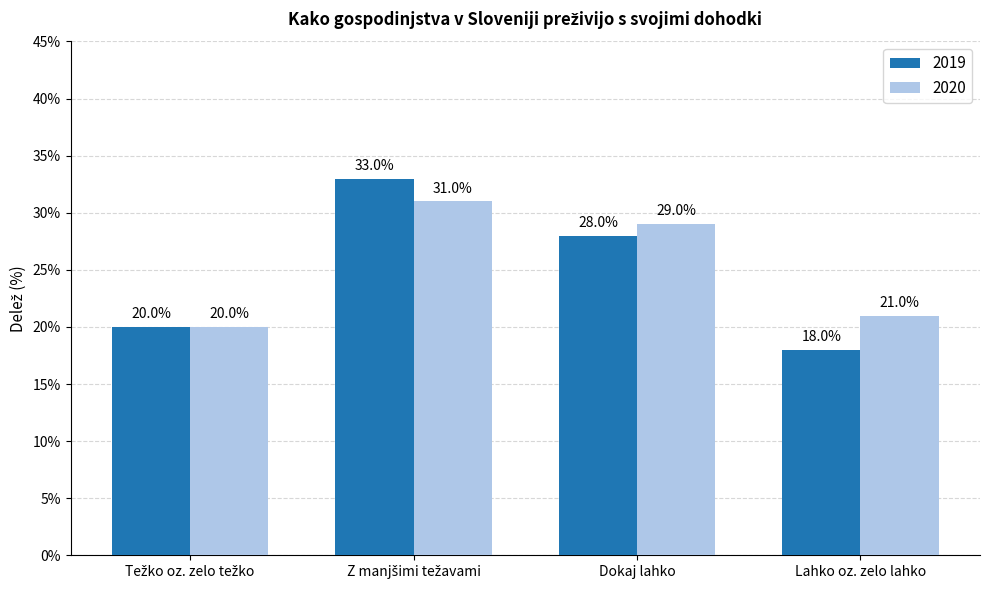

True or false: 2019 has a value of 18 at Lahko oz. zelo lahko.

True